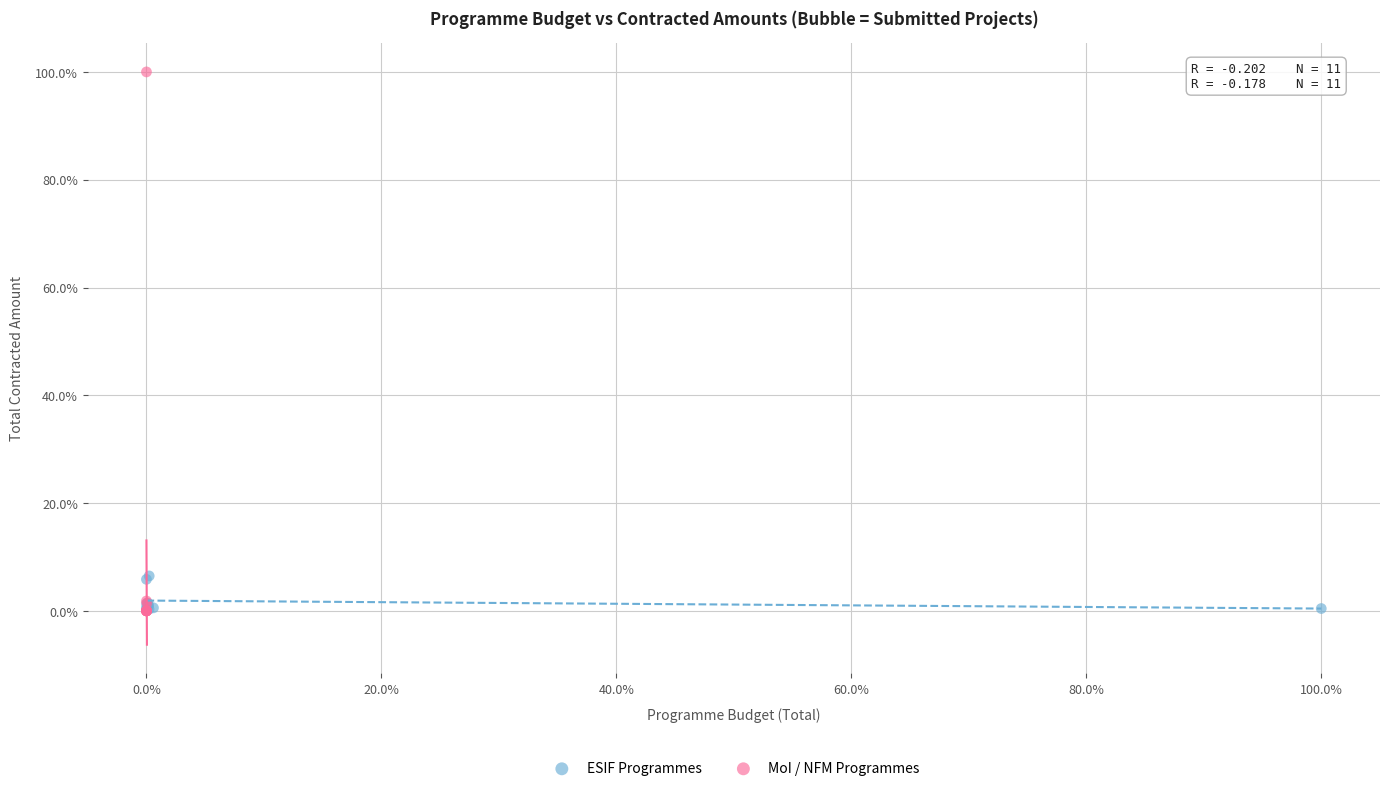

What are all the series names shown in the legend?

ESIF Programmes, MoI / NFM Programmes